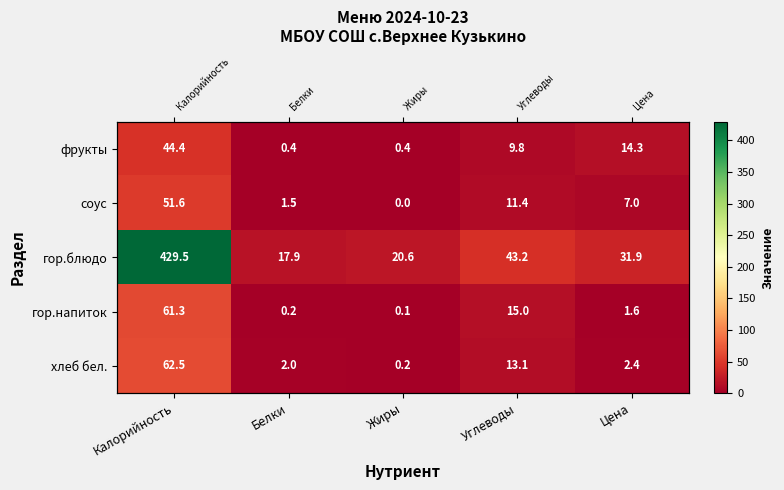

List the series in order of their peak value, lowest first.

фрукты, соус, гор.напиток, хлеб бел., гор.блюдо